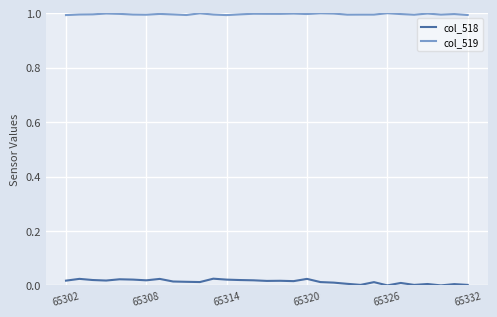

Is this an area chart (filled region under the line)?

No